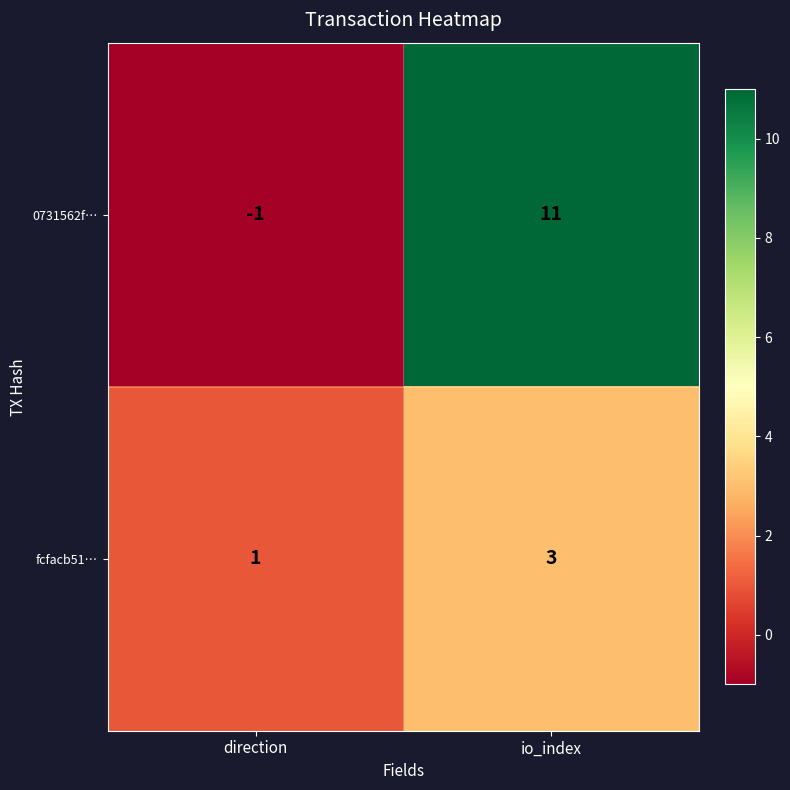

Which series has the largest range (max minus min)?

0731562f…